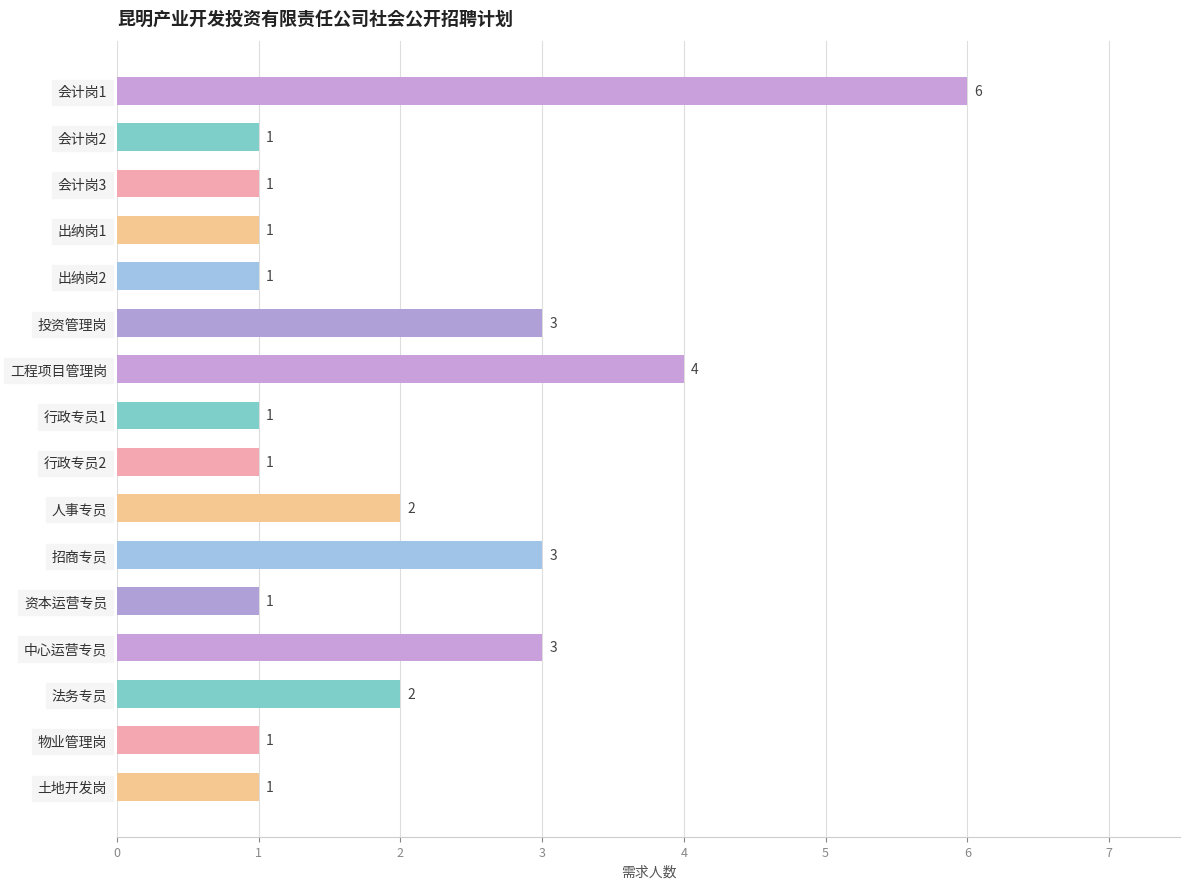

Count the values in the range 1 to 3.

14